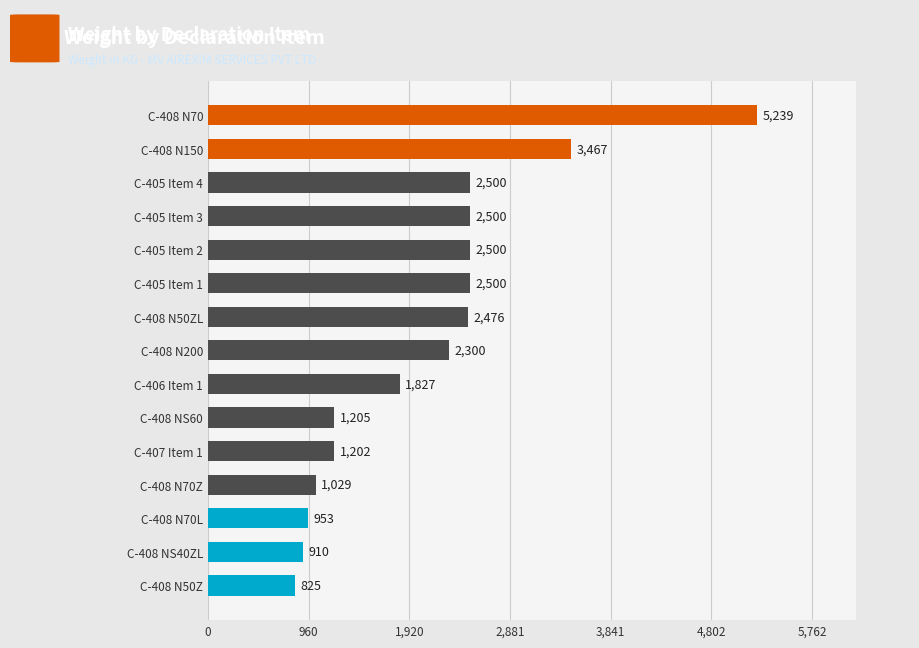

Between C-407 Item 1 and C-408 NS40ZL, which is larger?

C-407 Item 1